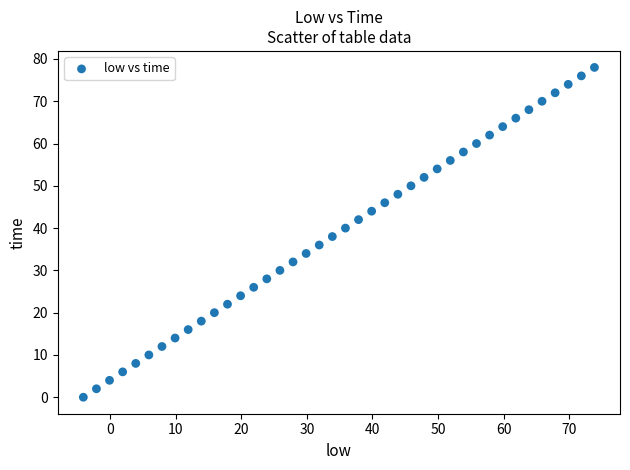

What is the range of Y values (max minus min)?

78